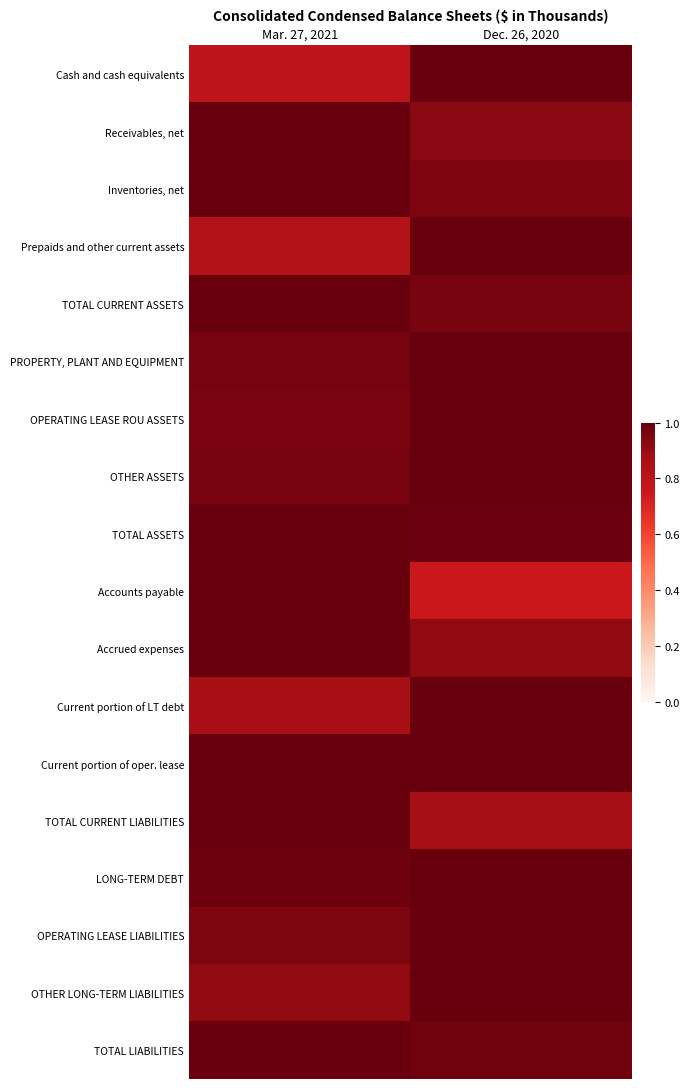

What is the spread (max minus min) of values at Mar. 27, 2021?

0.2